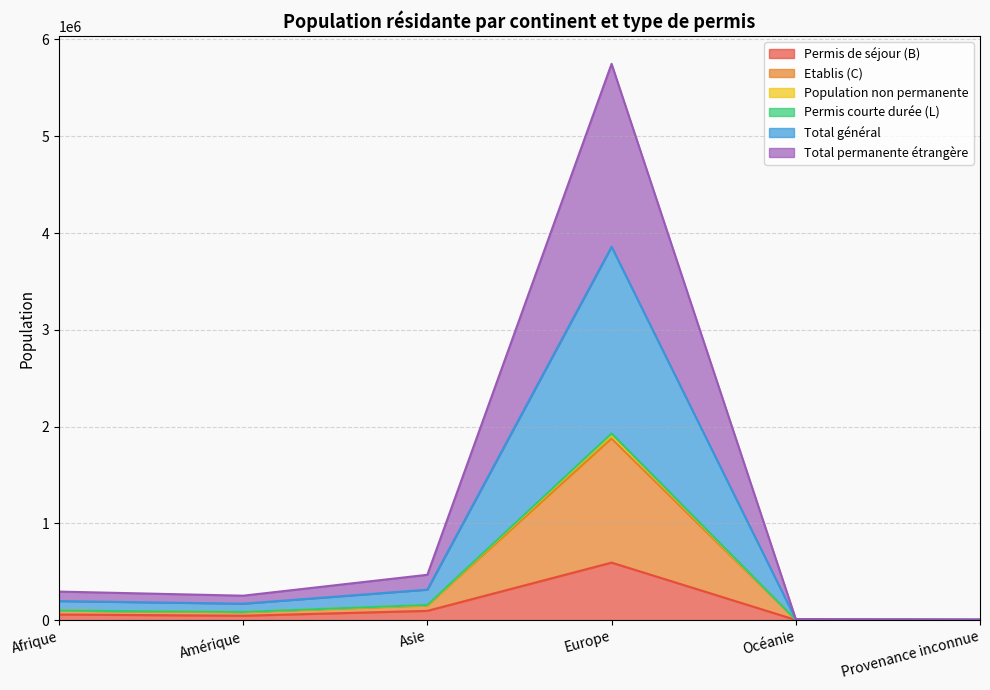

Which series changed the most between Amérique and Océanie?

Total général